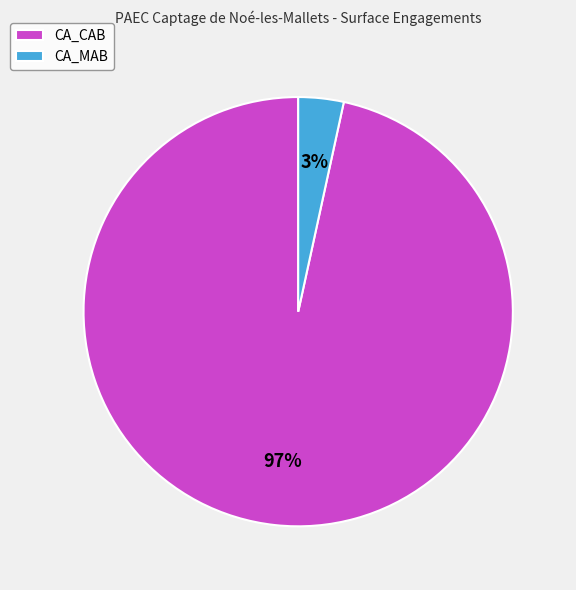

Between CA_CAB and CA_MAB, which is larger?

CA_CAB